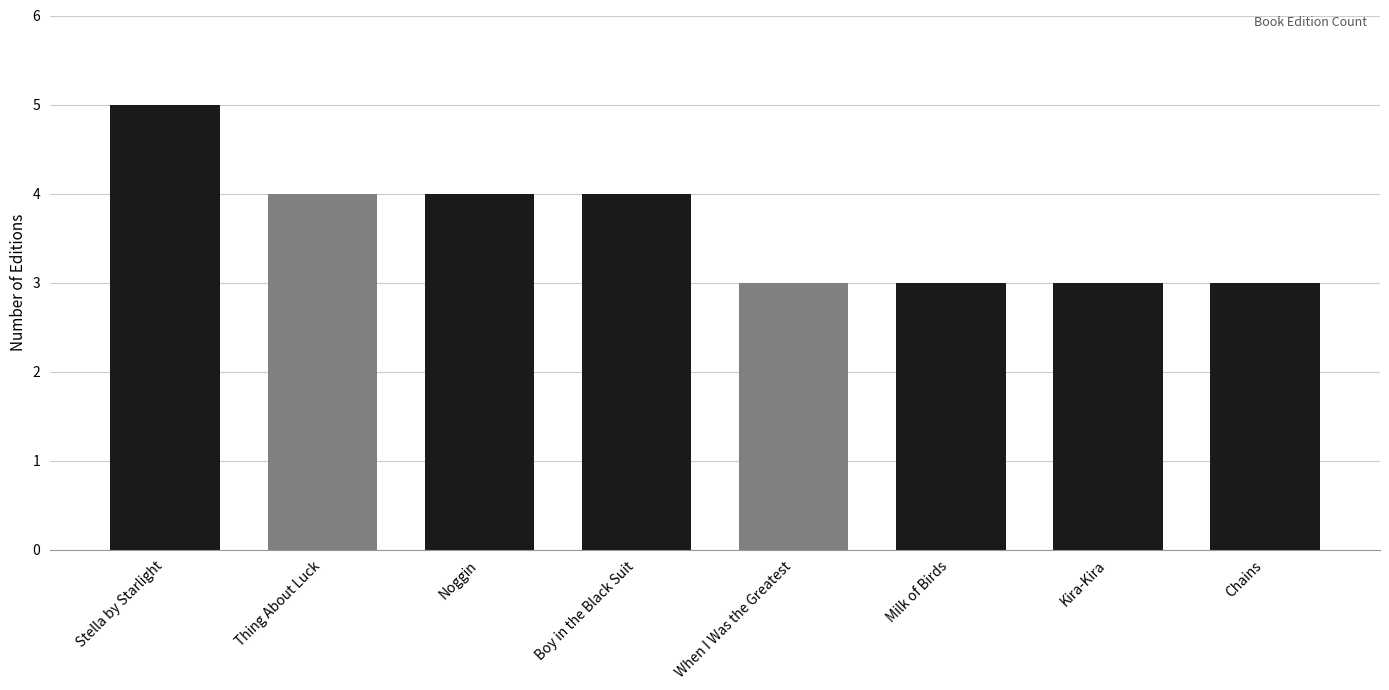

What is the average value?

4